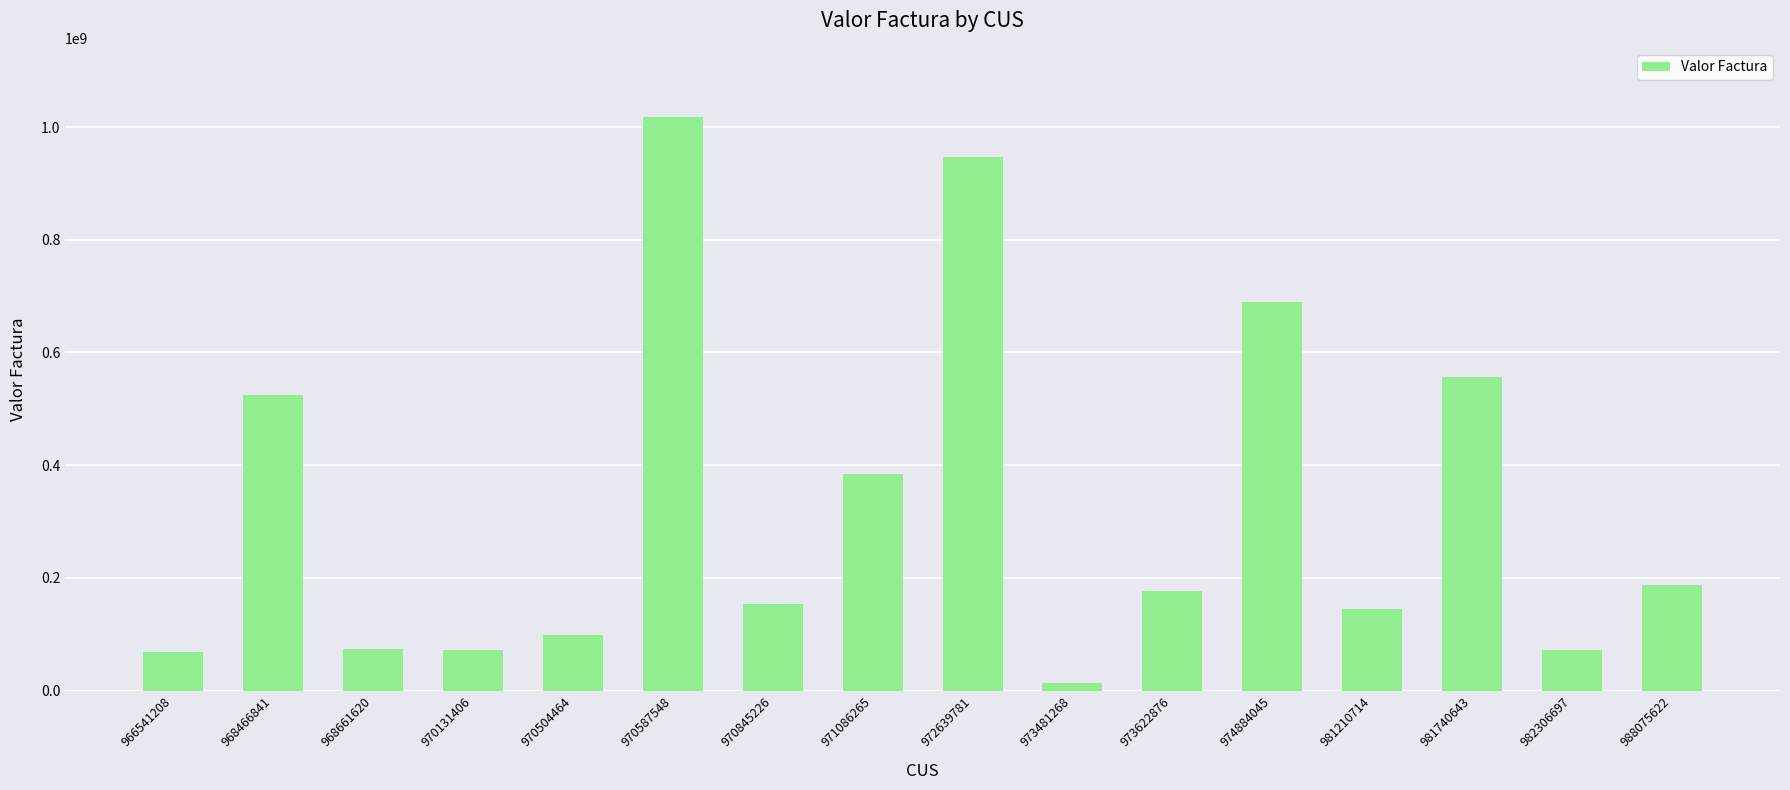

What is the sum of the values at 970845226 and 968466841?

679089509.0